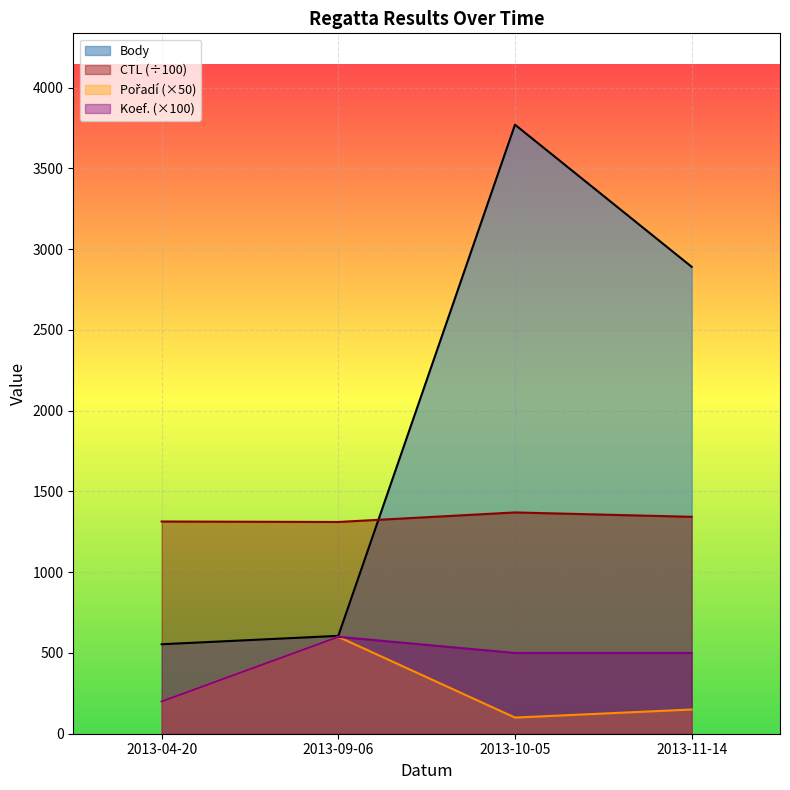

At which category does Body reach its first local peak?

2013-10-05